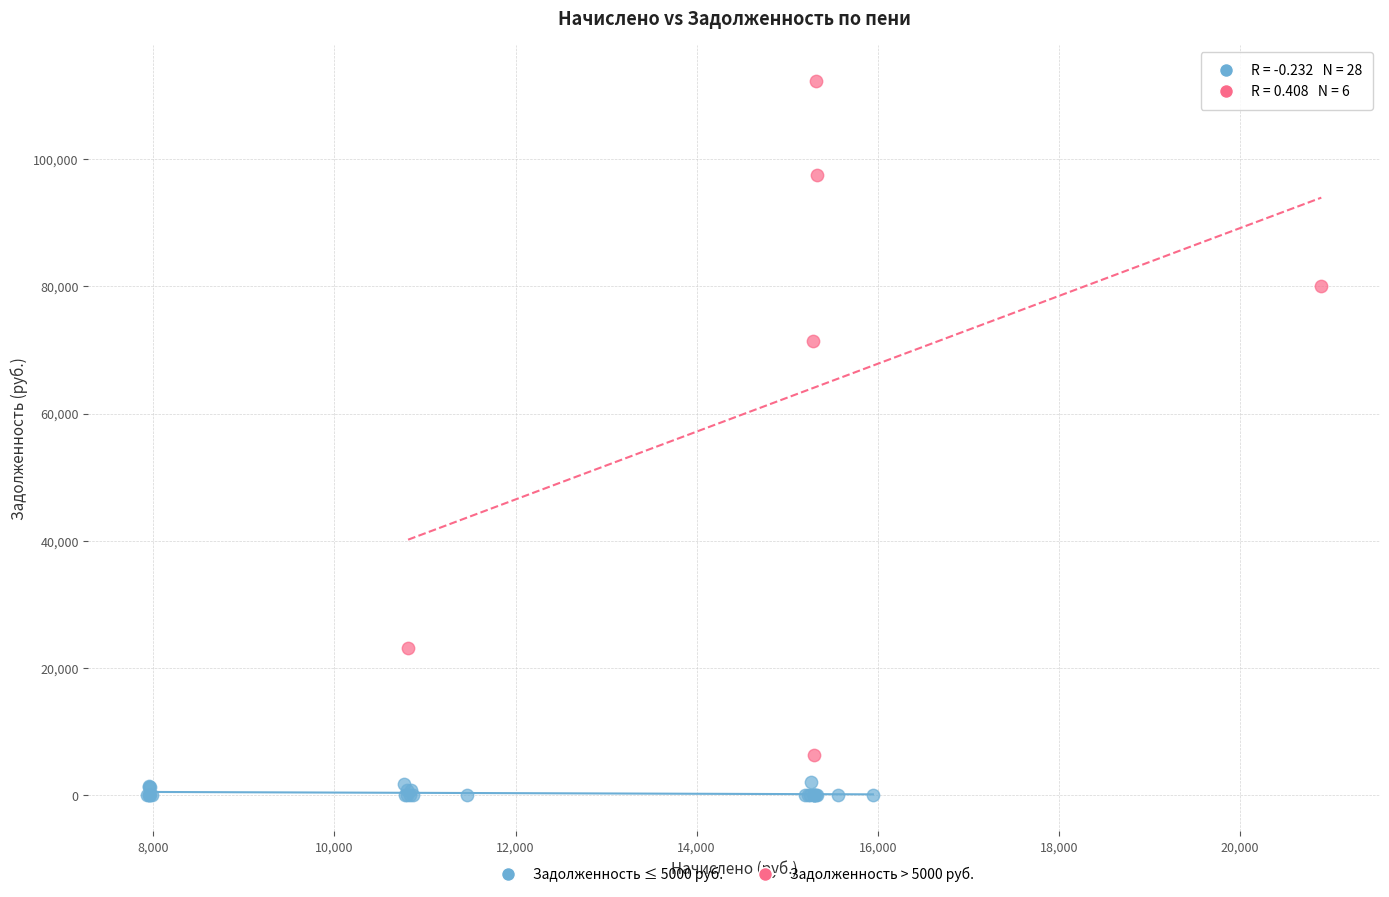

Which series reaches the maximum Y coordinate?

Задолженность > 5000 руб.